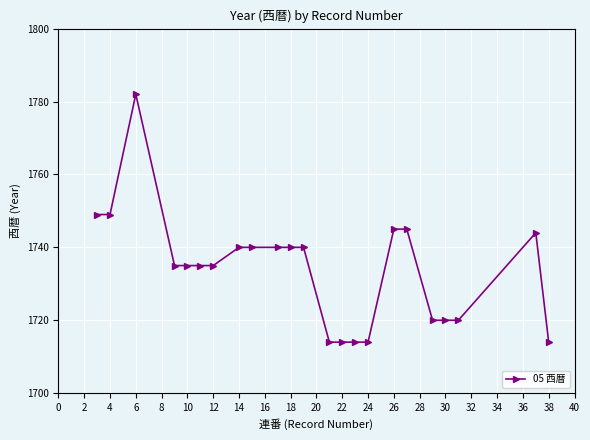

What is the sum of all values?

39884